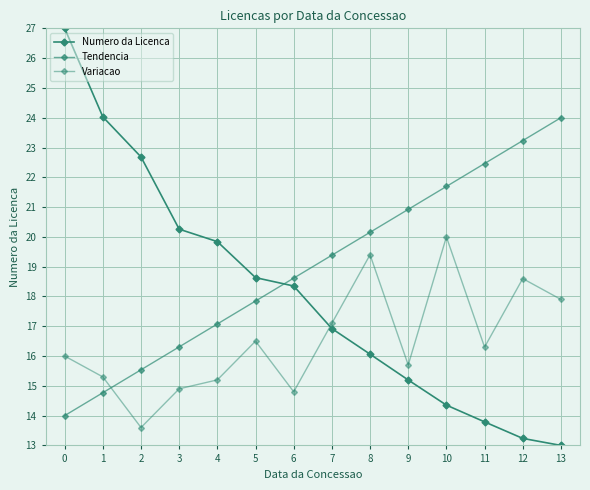

How many lines are shown in the chart?

3